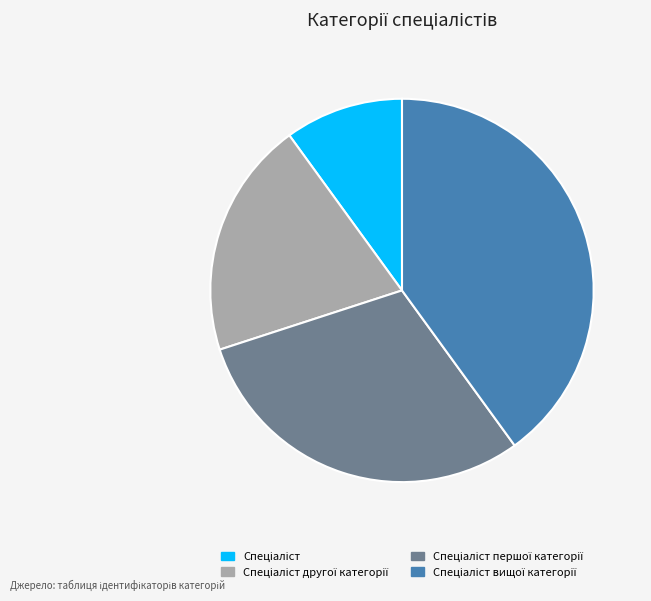

Is there any slice that represents more than half of the pie?

No